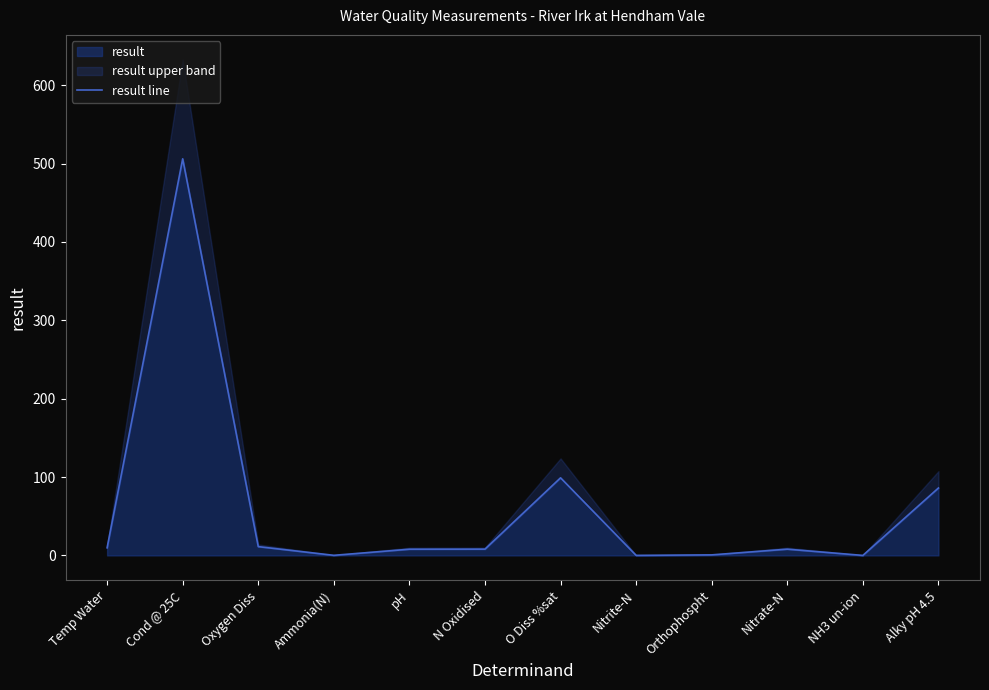

What is the label of the 11th point from the left?

NH3 un-ion